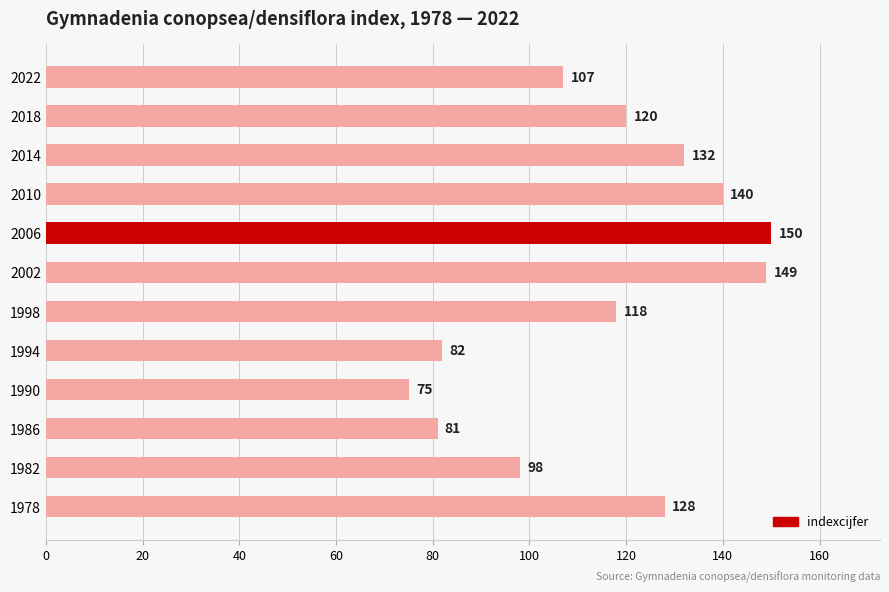

The value at 2006 is 60. True or false?

False